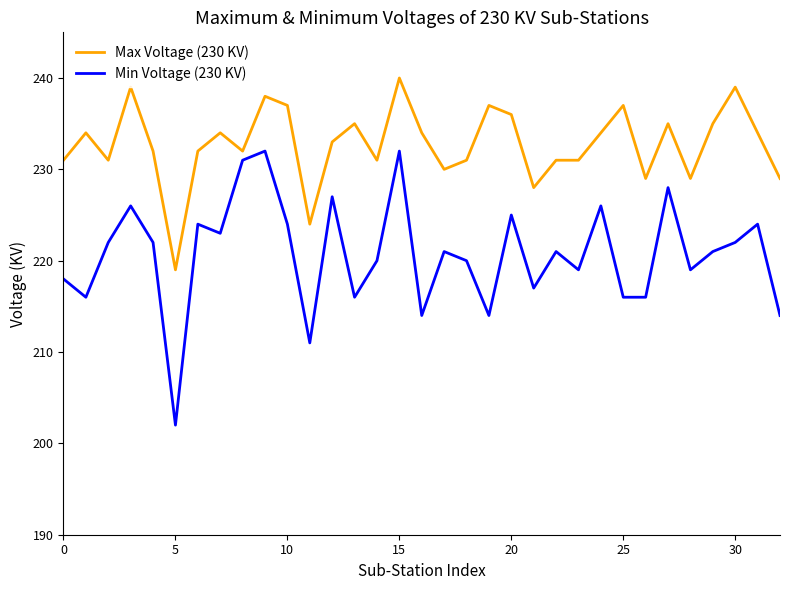

Is this an area chart (filled region under the line)?

No